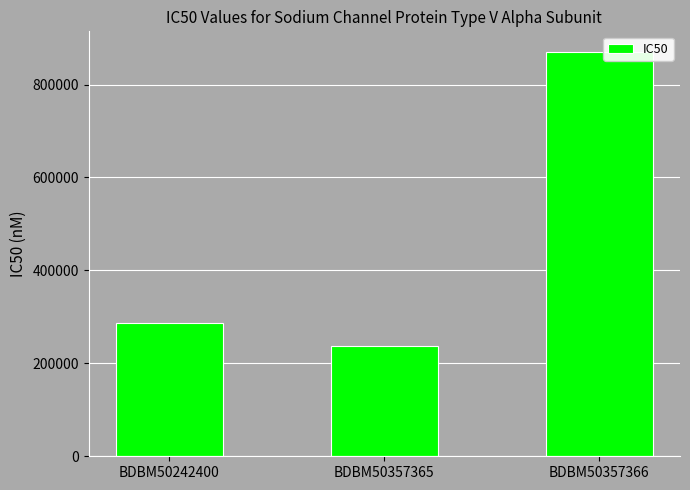

The chart shows a value of 237000 at BDBM50357365. True or false?

True